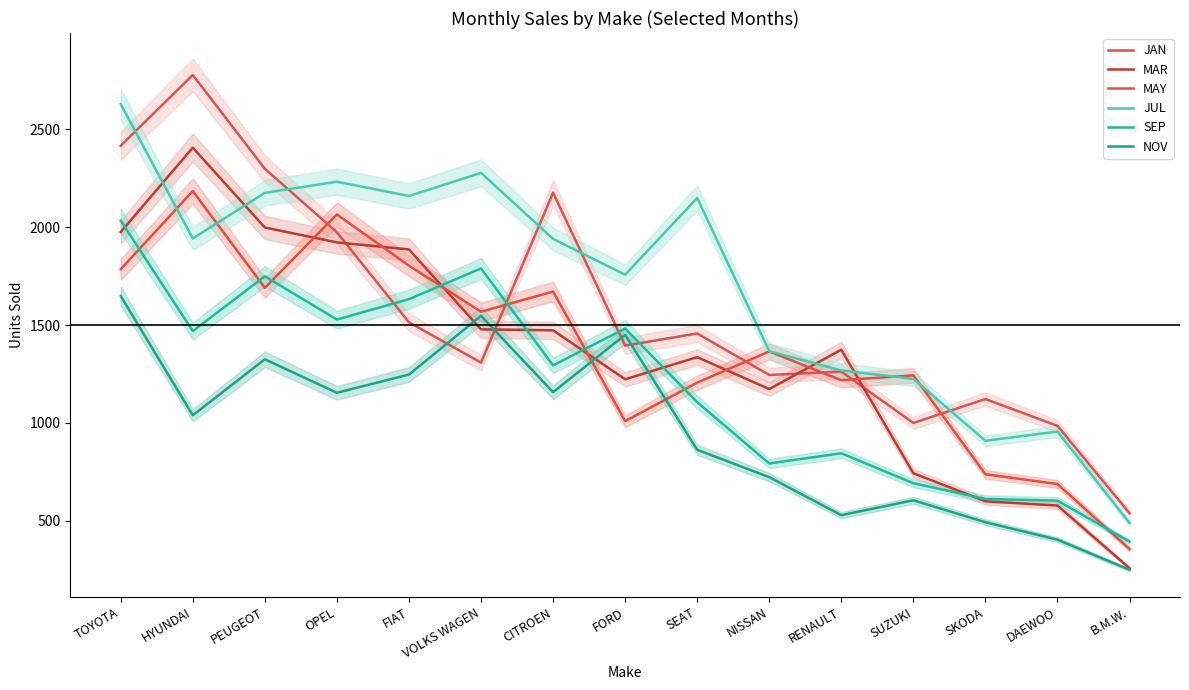

Reading left to right, list all the values displayed in this chart.

JAN: TOYOTA=2416	HYUNDAI=2777	PEUGEOT=2298	OPEL=1974	FIAT=1514	VOLKS WAGEN=1308	CITROEN=2176	FORD=1395	SEAT=1457	NISSAN=1245	RENAULT=1262	SUZUKI=1000	SKODA=1122	DAEWOO=985	B.M.W.=539
MAR: TOYOTA=1975	HYUNDAI=2406	PEUGEOT=1998	OPEL=1922	FIAT=1886	VOLKS WAGEN=1478	CITROEN=1473	FORD=1223	SEAT=1336	NISSAN=1173	RENAULT=1374	SUZUKI=743	SKODA=600	DAEWOO=578	B.M.W.=258
MAY: TOYOTA=1785	HYUNDAI=2184	PEUGEOT=1690	OPEL=2065	FIAT=1803	VOLKS WAGEN=1568	CITROEN=1671	FORD=1009	SEAT=1206	NISSAN=1365	RENAULT=1218	SUZUKI=1243	SKODA=738	DAEWOO=688	B.M.W.=356
JUL: TOYOTA=2628	HYUNDAI=1942	PEUGEOT=2175	OPEL=2232	FIAT=2159	VOLKS WAGEN=2277	CITROEN=1940	FORD=1757	SEAT=2149	NISSAN=1366	RENAULT=1268	SUZUKI=1225	SKODA=909	DAEWOO=956	B.M.W.=489
SEP: TOYOTA=2033	HYUNDAI=1469	PEUGEOT=1749	OPEL=1528	FIAT=1632	VOLKS WAGEN=1789	CITROEN=1294	FORD=1482	SEAT=1106	NISSAN=793	RENAULT=845	SUZUKI=692	SKODA=612	DAEWOO=603	B.M.W.=394
NOV: TOYOTA=1648	HYUNDAI=1039	PEUGEOT=1325	OPEL=1154	FIAT=1247	VOLKS WAGEN=1547	CITROEN=1157	FORD=1450	SEAT=863	NISSAN=723	RENAULT=529	SUZUKI=605	SKODA=493	DAEWOO=404	B.M.W.=250